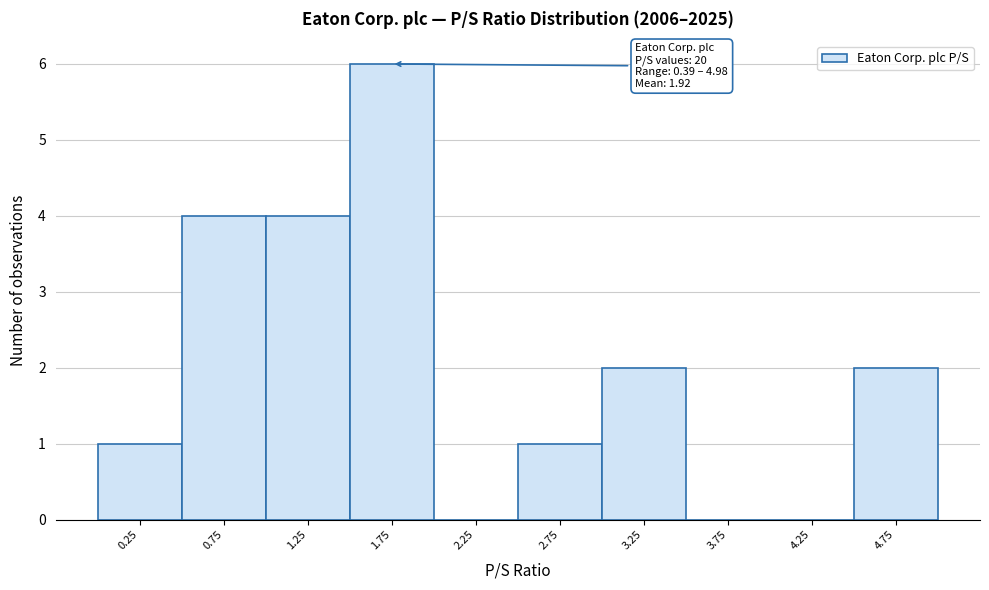

Over which range of the x-axis is the bar tallest?

1.5 to 2.0